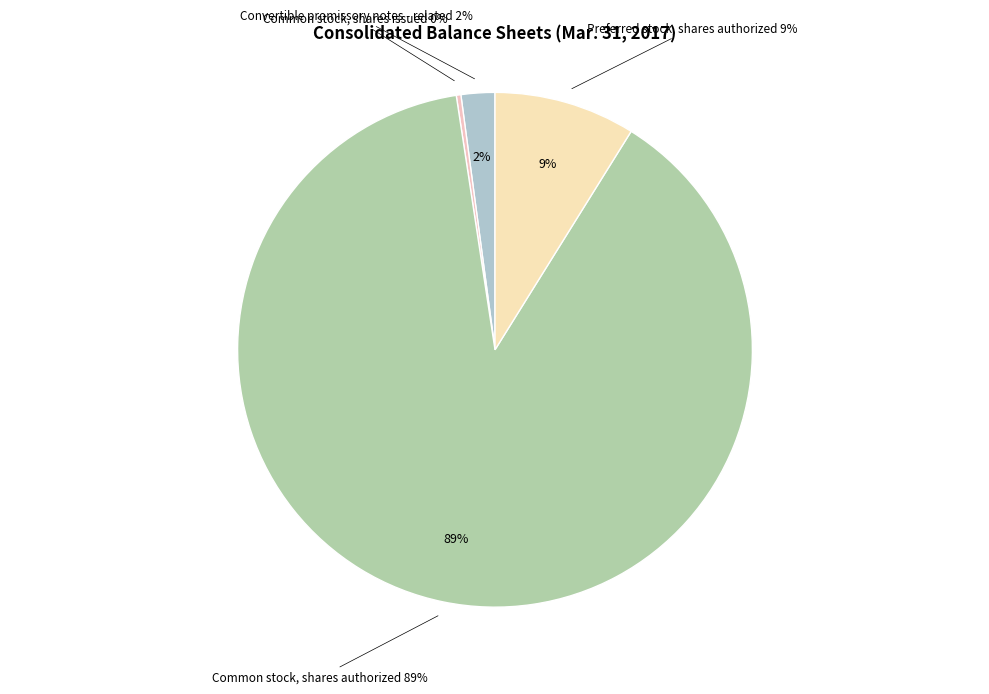

To the nearest percent, what is the difference between the Preferred stock, shares authorized and Common stock, shares authorized slice percentages?

80%